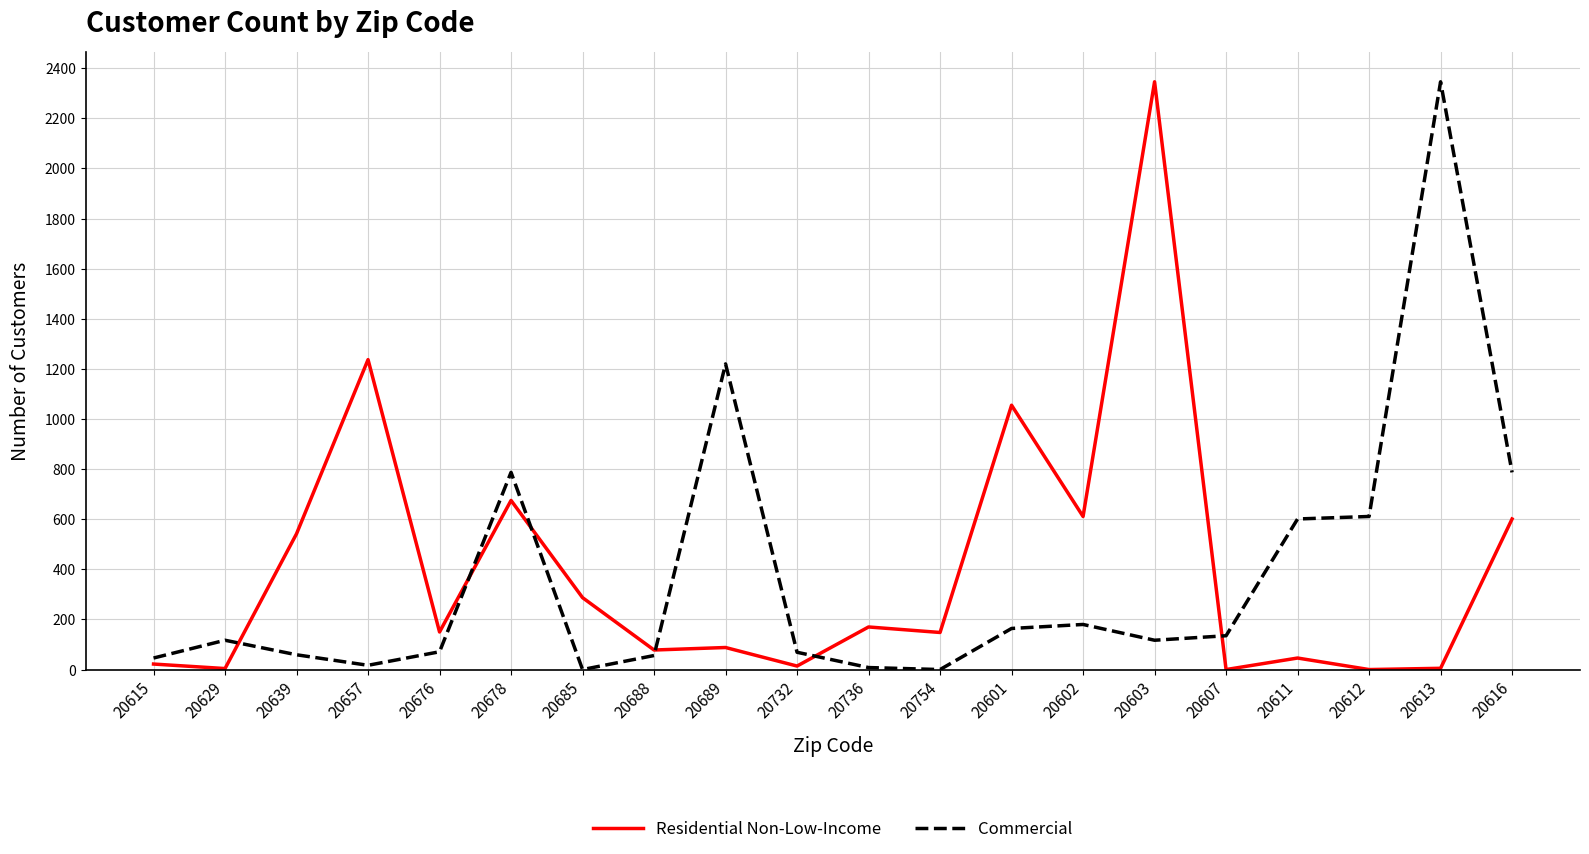

At which category is the sum across all series the highest?

20603